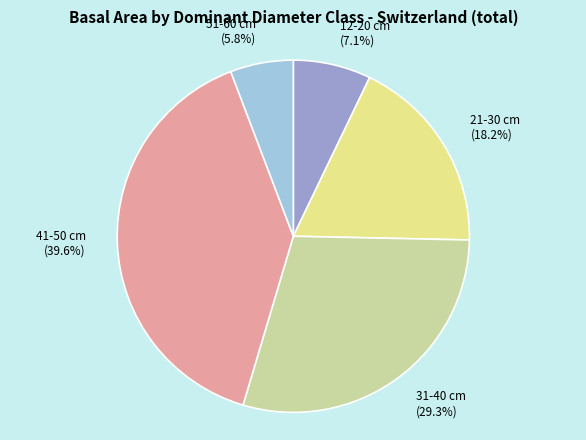

What is the ratio of the value at 12-20 cm to the value at 21-30 cm?

0.4